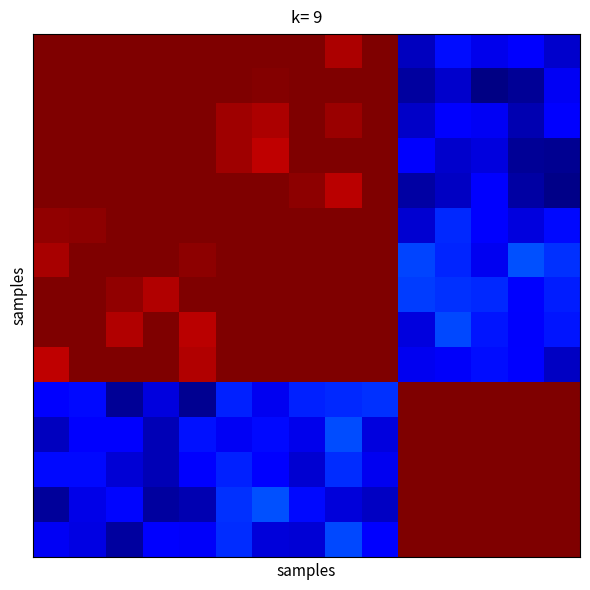

At which category is the sum across all series the highest?

5